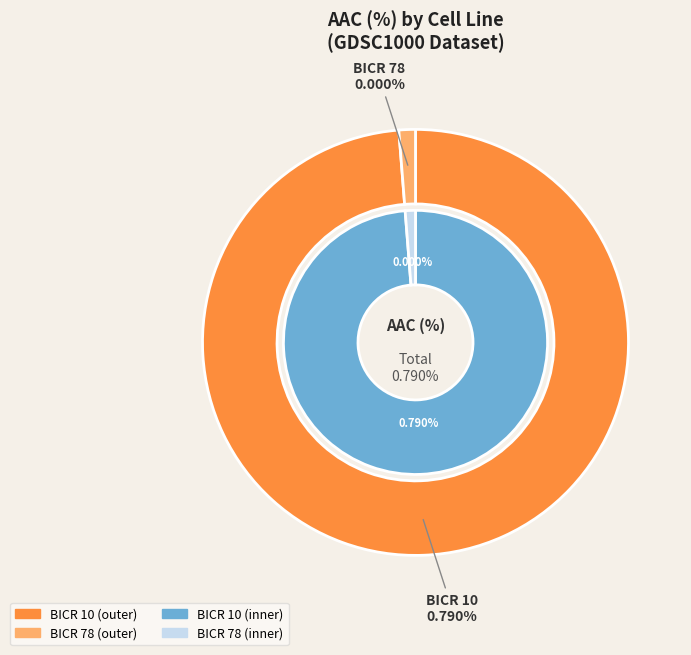

Is it true that BICR 78 is 0% of the pie?

True